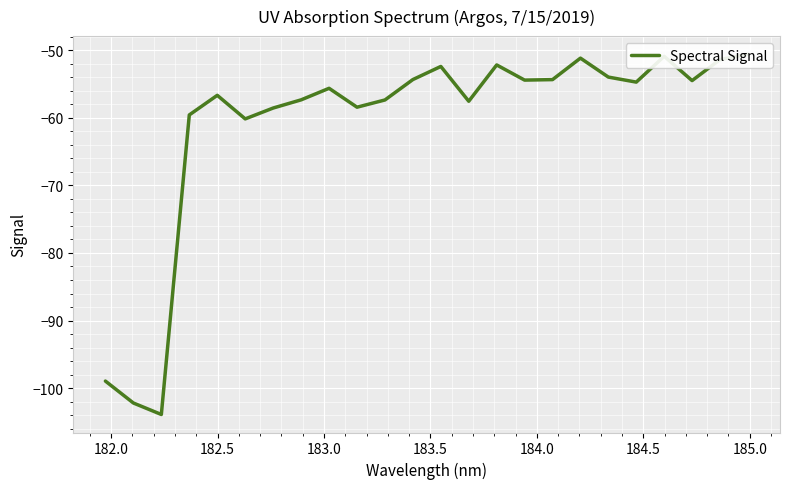

How many lines are shown in the chart?

1